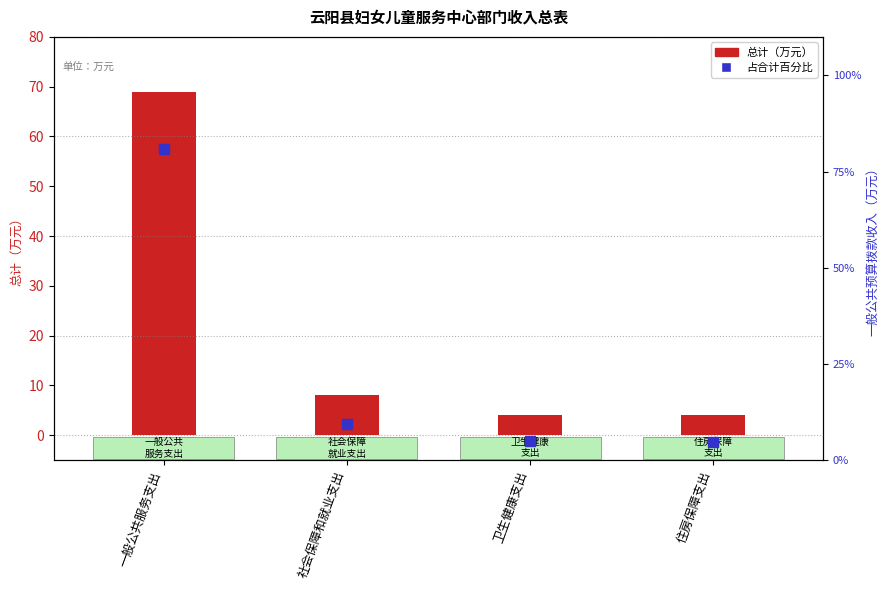

Is the value of 总计 at 住房保障支出 greater than the value of 一般公共预算拨款收入 at 卫生健康支出?

No